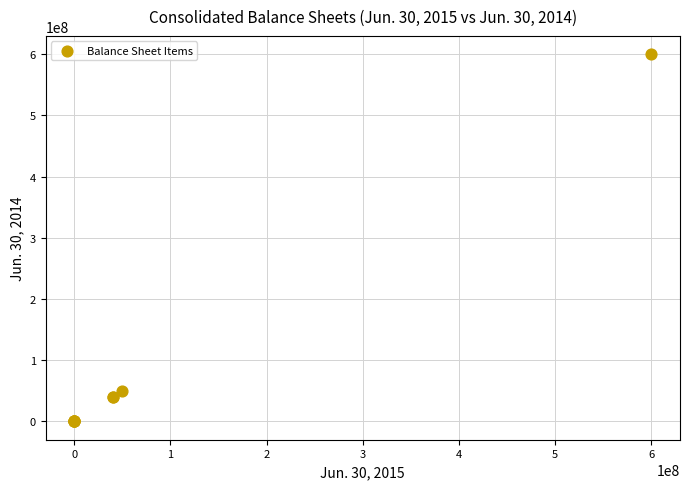

What Y value in the scatter plot is closest to 300000000?

50000000.0